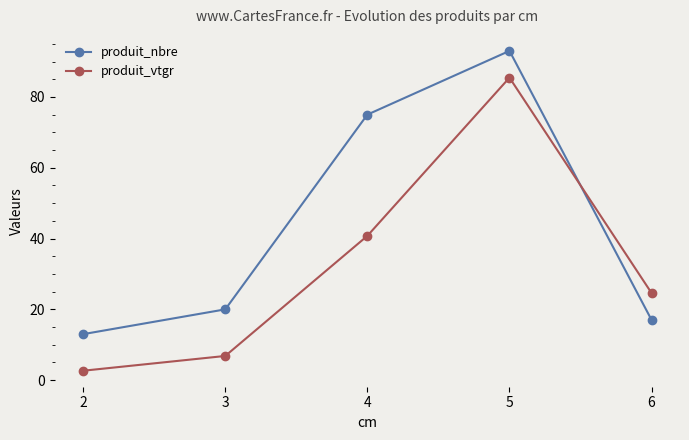

How many interior local peaks does the produit_nbre series have?

1